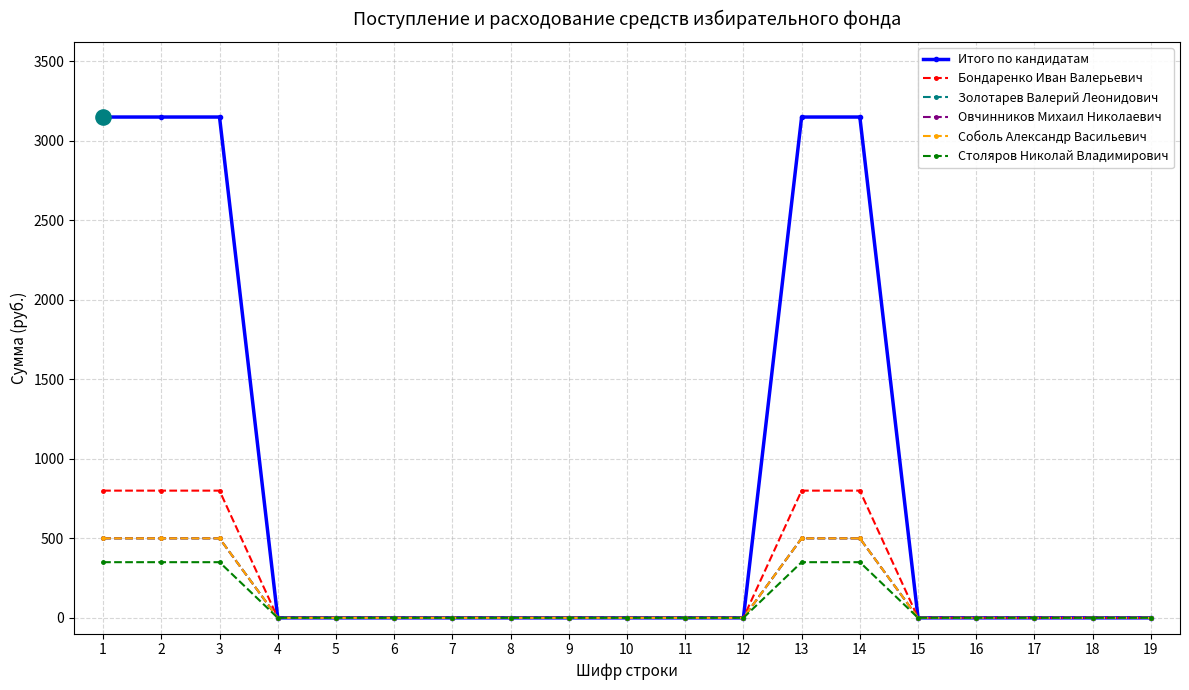

Which series has the largest total across all categories?

Итого по кандидатам